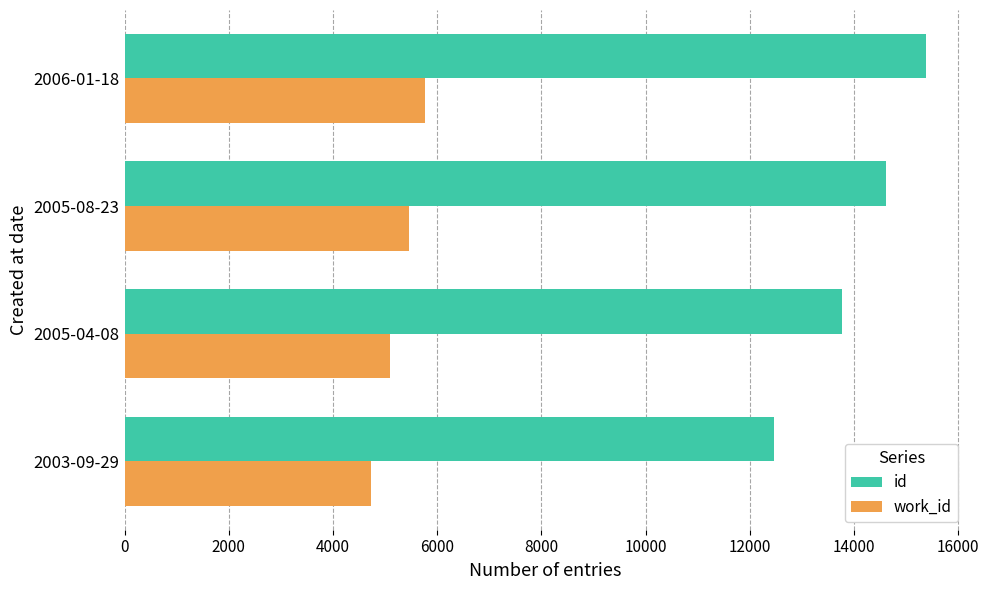

Count the number of data series in this chart.

2